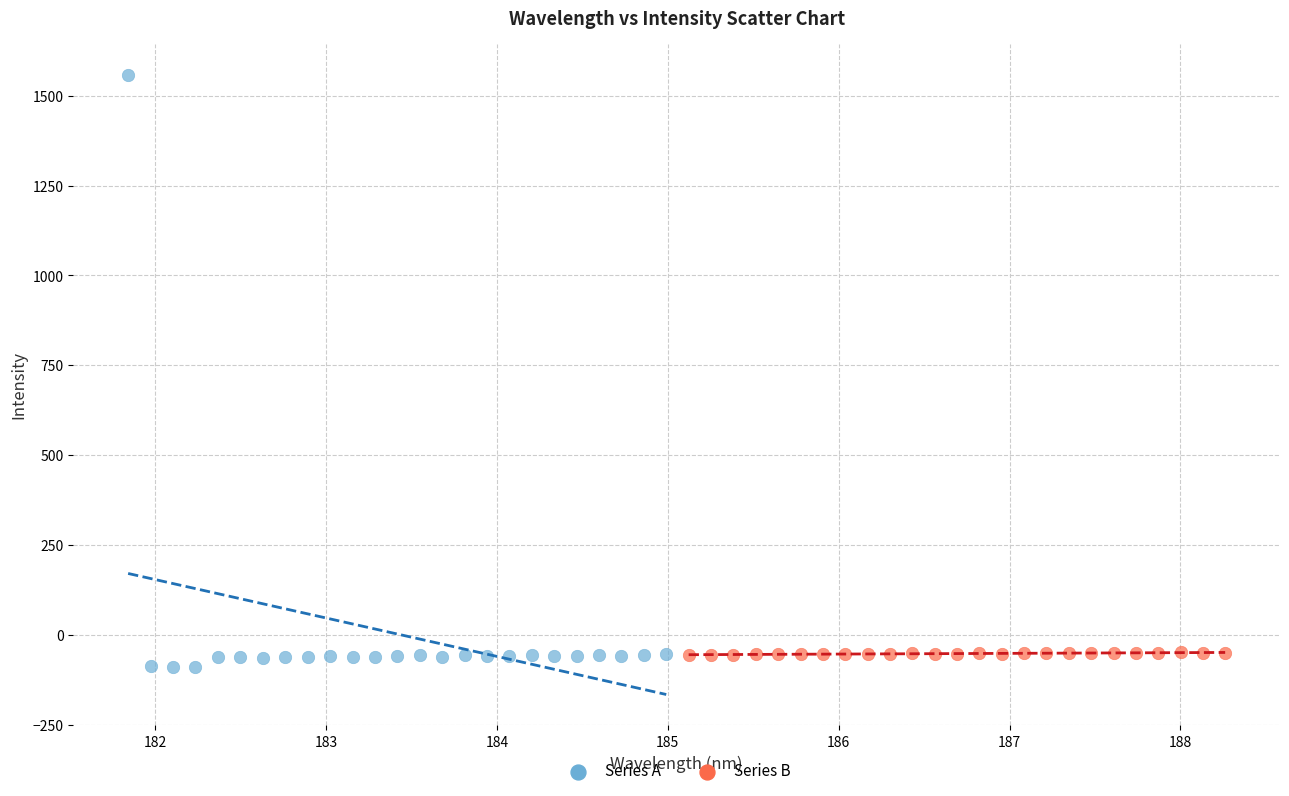

Which series has the largest Y range (max minus min)?

Series A